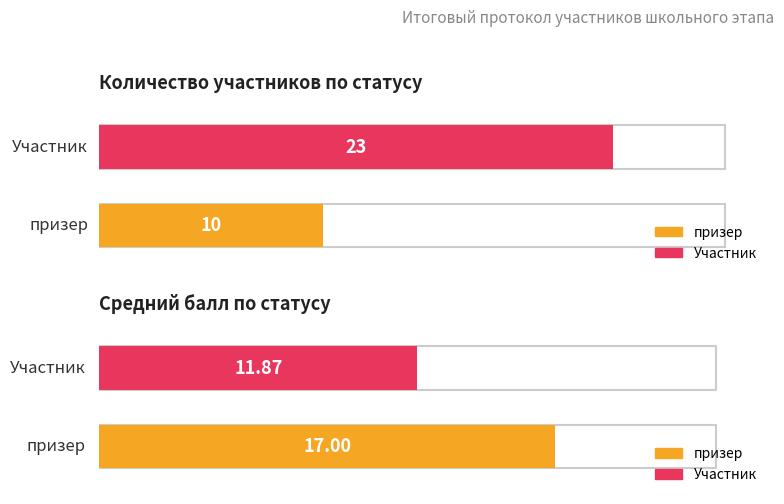

Reading left to right, what are all the values shown in this chart?

Count: 10.0	23.0
Avg Score: 17.0	11.9